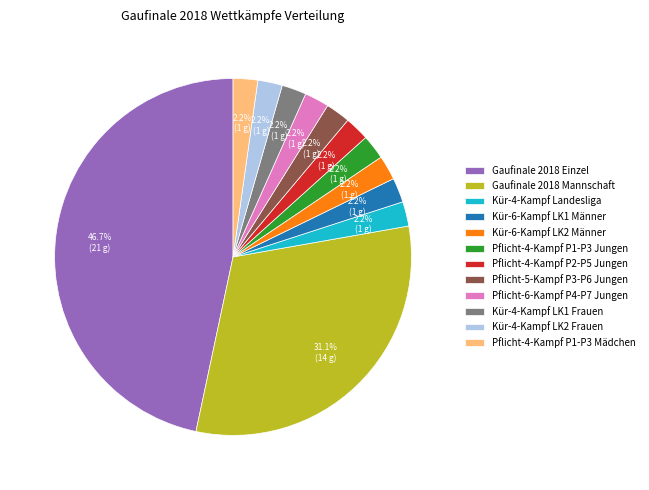

Do Gaufinale 2018 Mannschaft and Kür-4-Kampf LK2 Frauen together represent more than half of the pie?

No